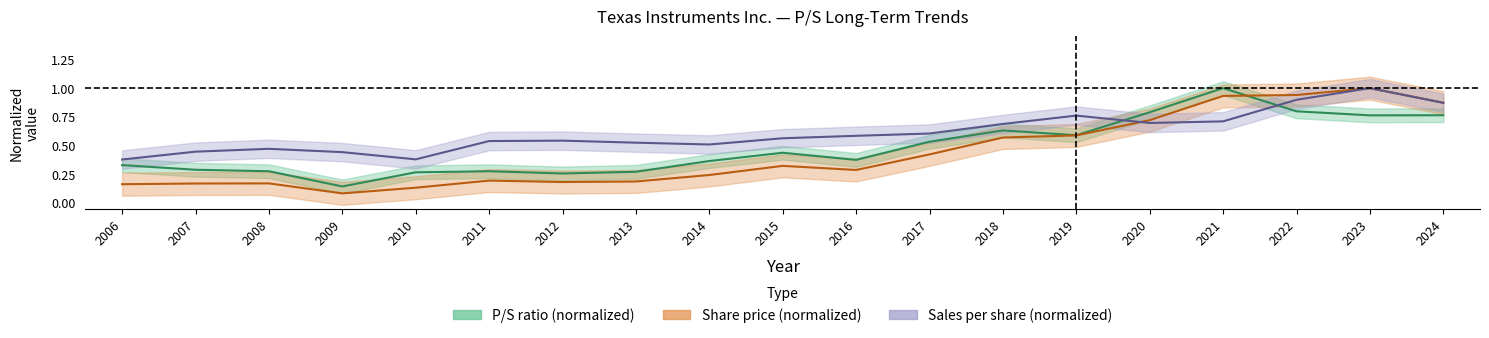

Count the P/S values in the range 0 to 1.

19